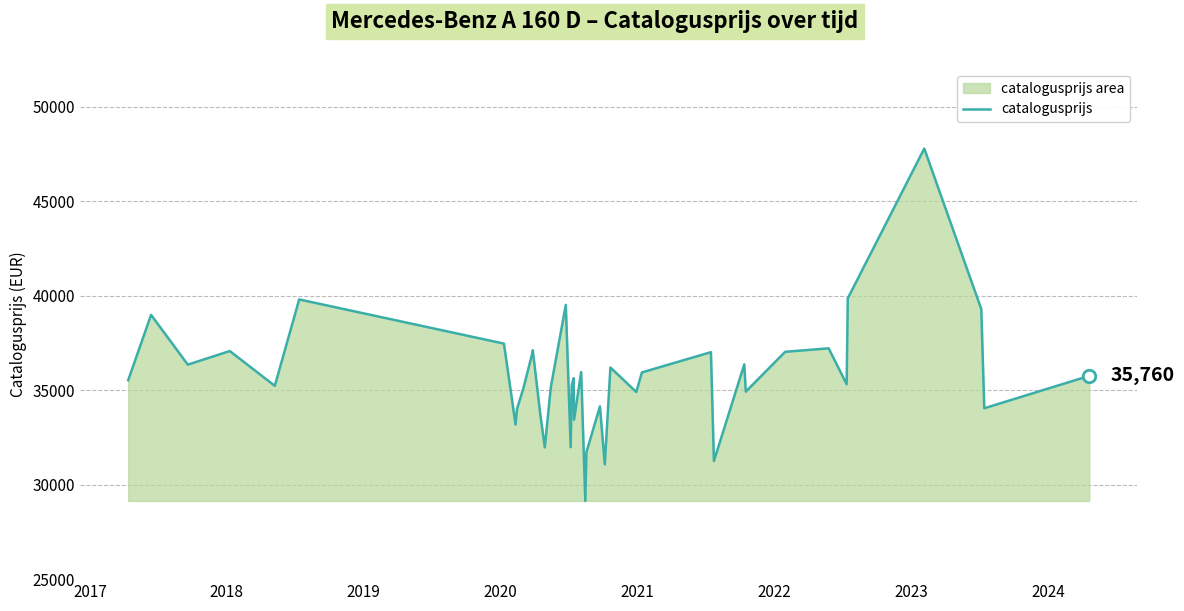

What is the difference between the maximum and minimum values?

18649